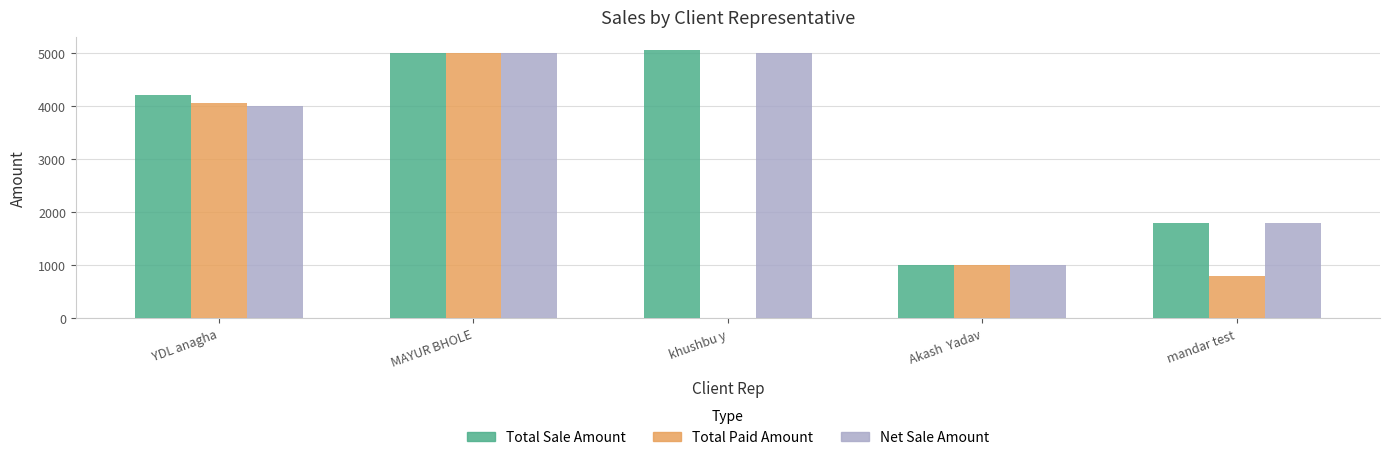

What is the greatest value displayed?

5050.0